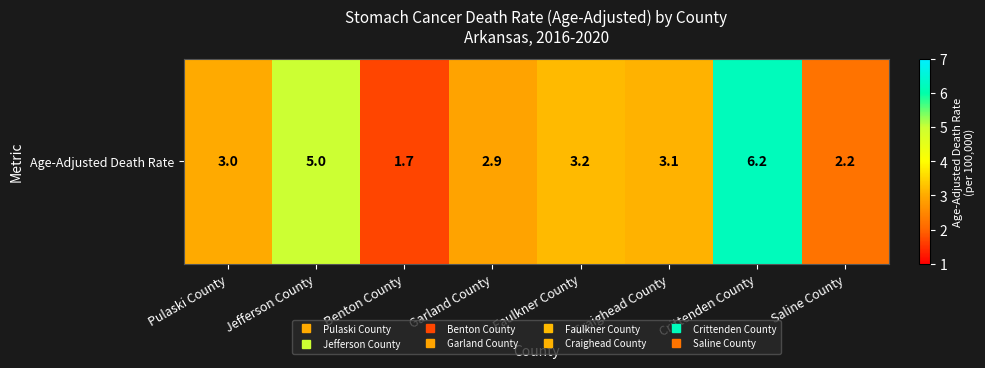

What is the sum of all values?

27.3